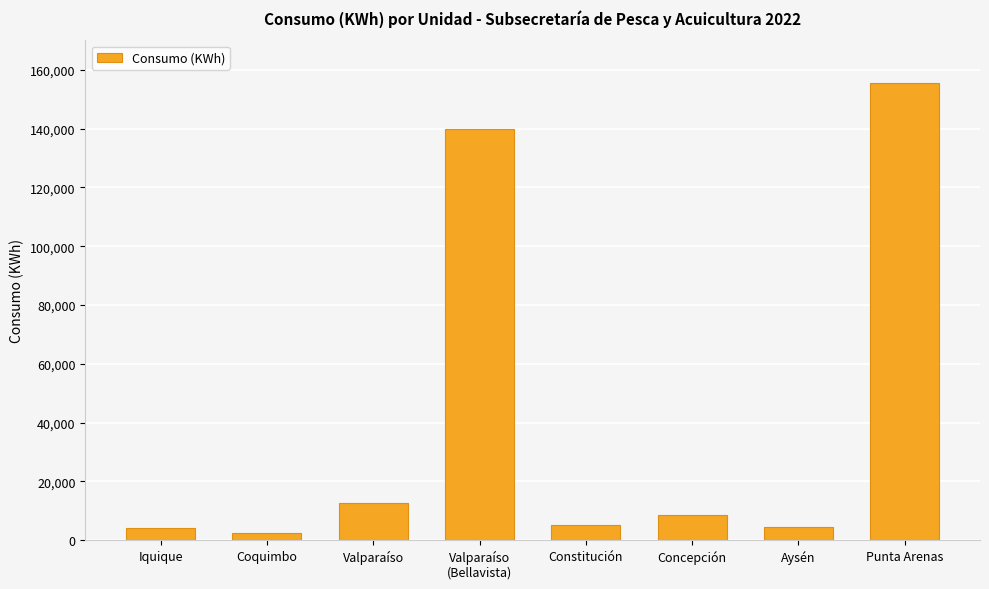

Which has a higher value, Constitución or Concepción?

Concepción